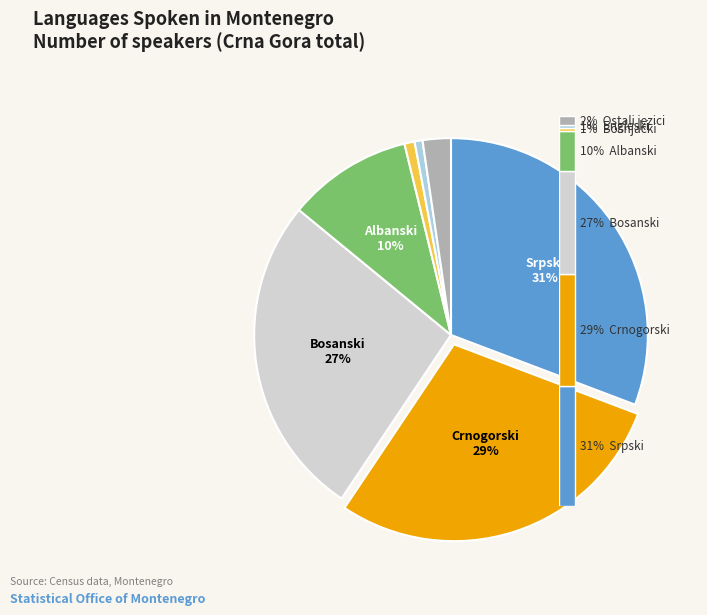

Does any single category account for the majority?

No